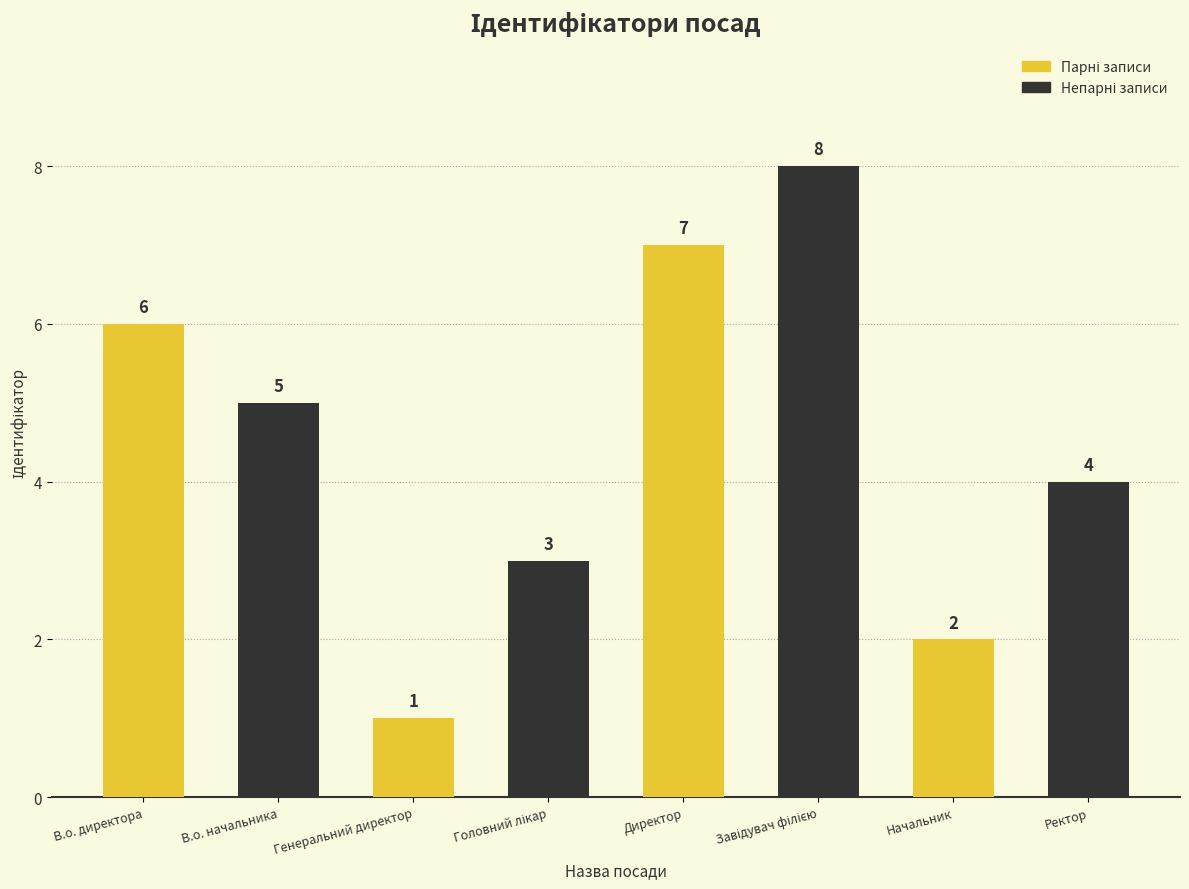

What is the sum of all values?

36